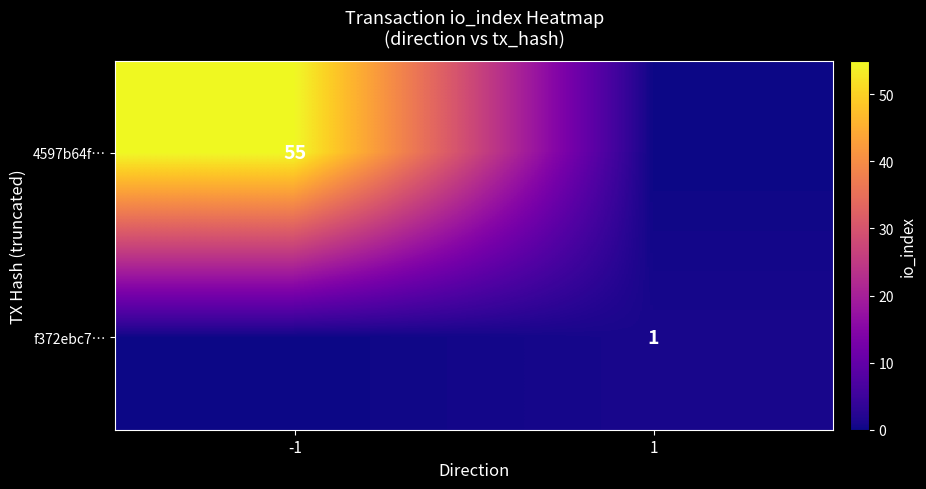

The f372ebc7… series shows 1 at 1. True or false?

True